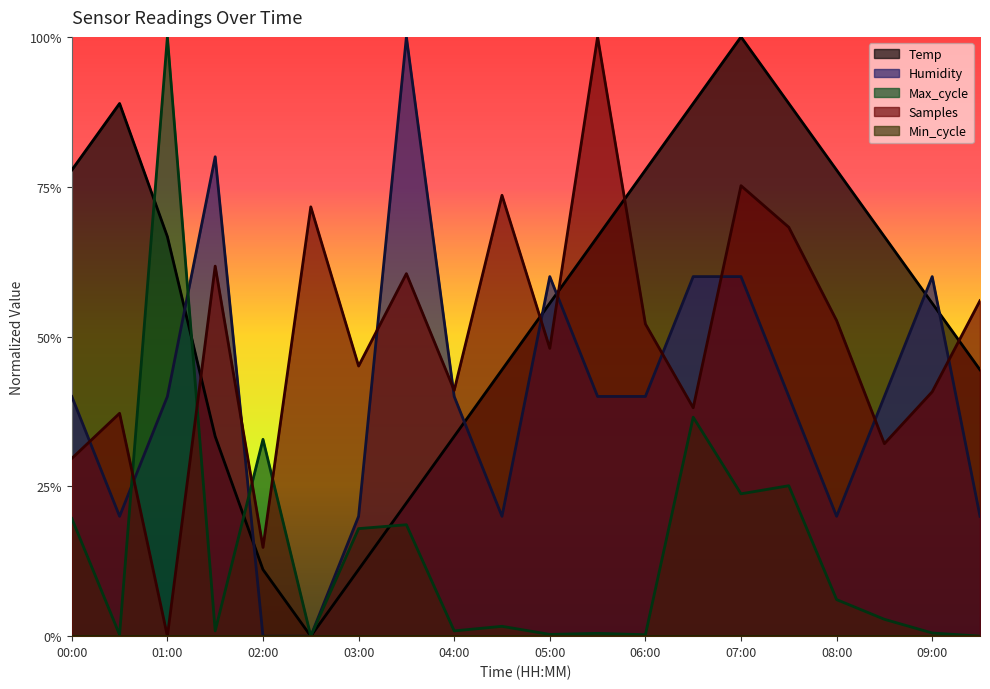

What is the total value across all series at 07:00?

2.6